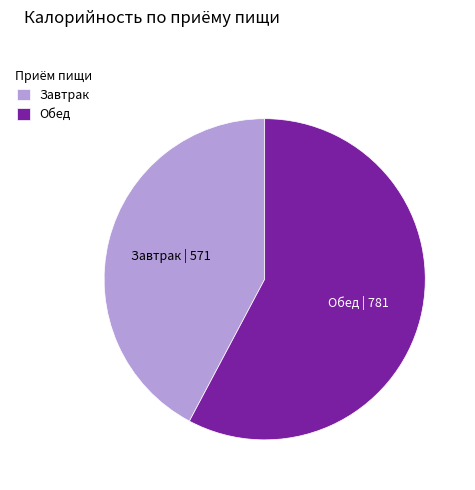

Is it true that Обед is 51% of the pie?

False